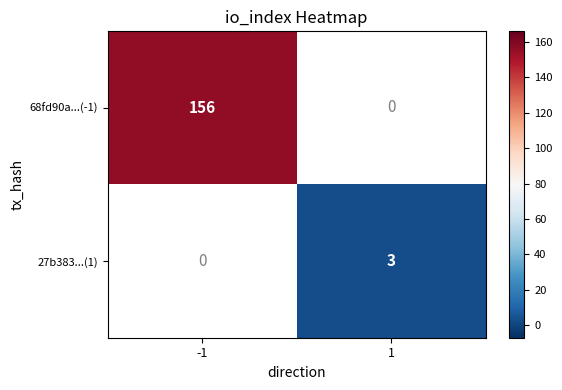

True or false: 27b383...(1) has a value of 1.6 at 1.

False